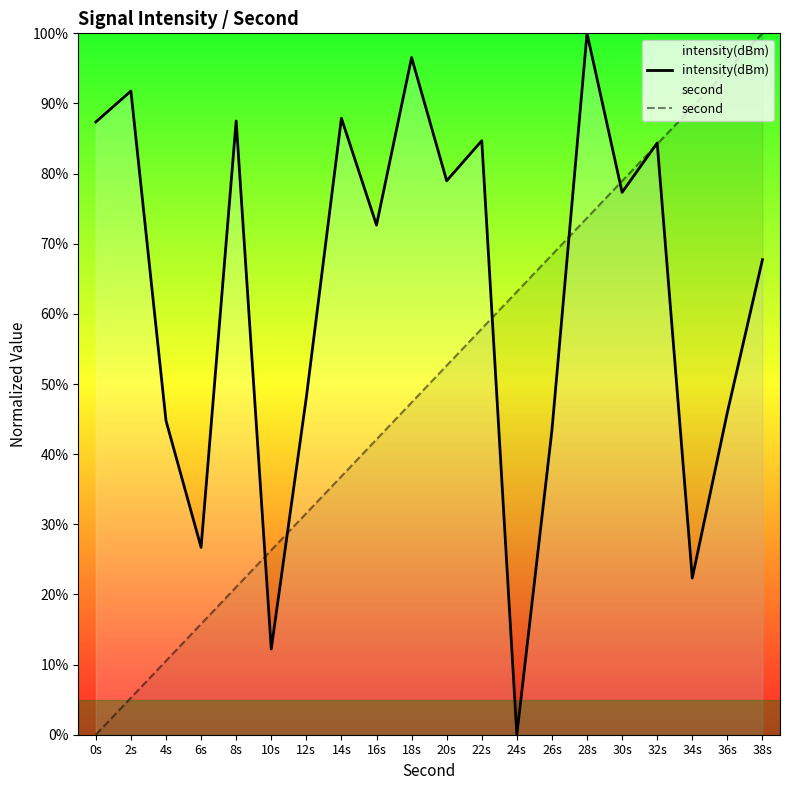

Reading right to left, list all the values displayed in this chart.

intensity(dBm): 67.7	46.0	22.3	84.4	77.3	100.0	43.4	0.0	84.7	79.0	96.5	72.7	87.9	48.1	12.2	87.5	26.7	44.8	91.8	87.4
second: 100.0	94.7	89.5	84.2	78.9	73.7	68.4	63.2	57.9	52.6	47.4	42.1	36.8	31.6	26.3	21.1	15.8	10.5	5.3	0.0